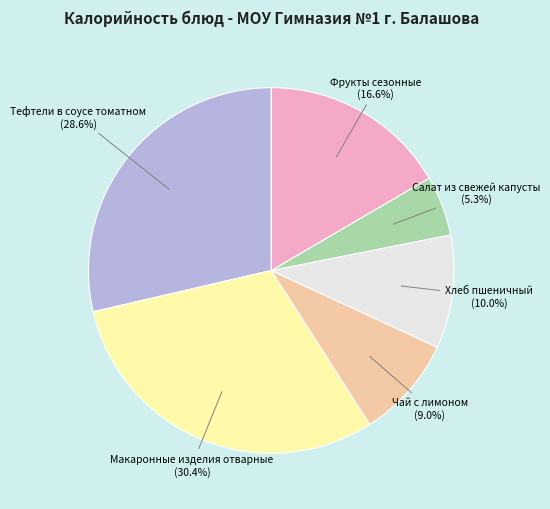

To the nearest percent, what is the average slice percentage?

17%